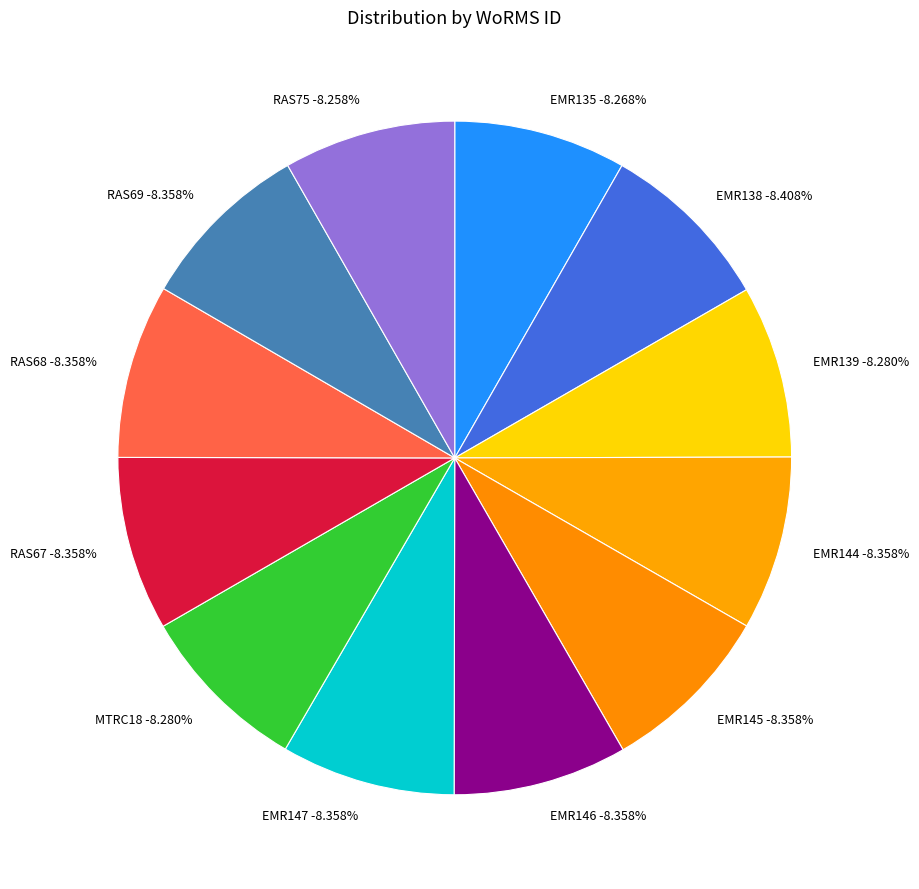

Count the number of slices in the pie.

12